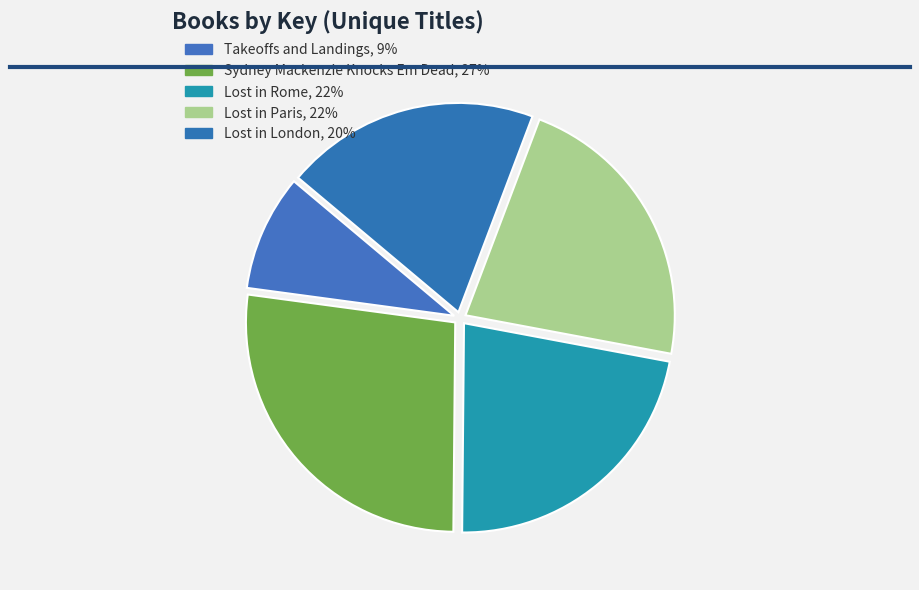

Rank the categories by value from highest to lowest.

Sydney Mackenzie Knocks Em Dead, Lost in Rome, Lost in Paris, Lost in London, Takeoffs and Landings